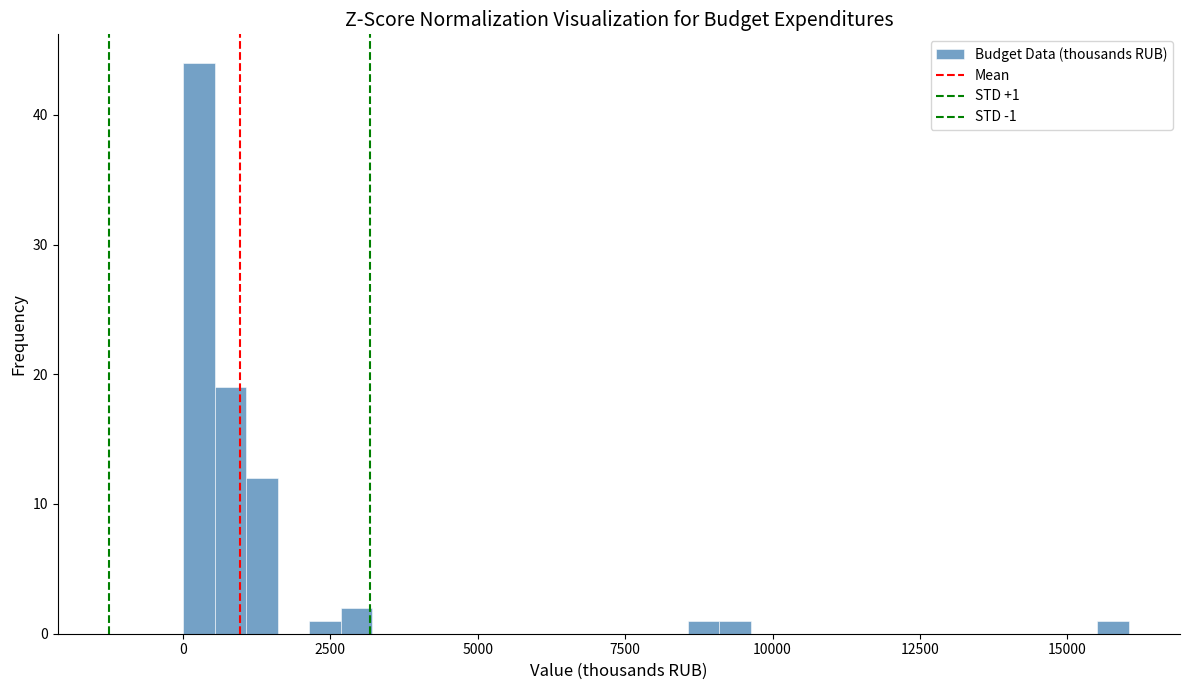

Around what value on the x-axis is the tallest bar? Give the approximate position of its centre, as read against the axis.

500